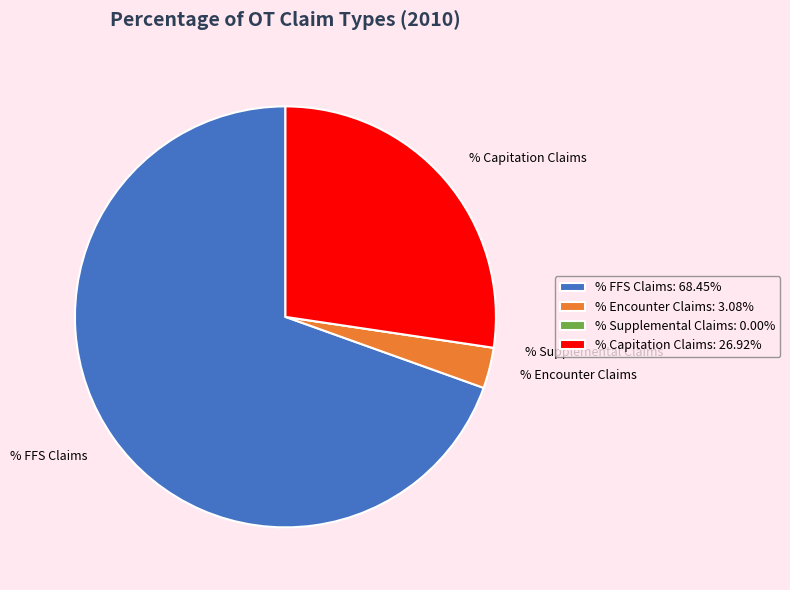

Is there a majority slice in this chart?

Yes